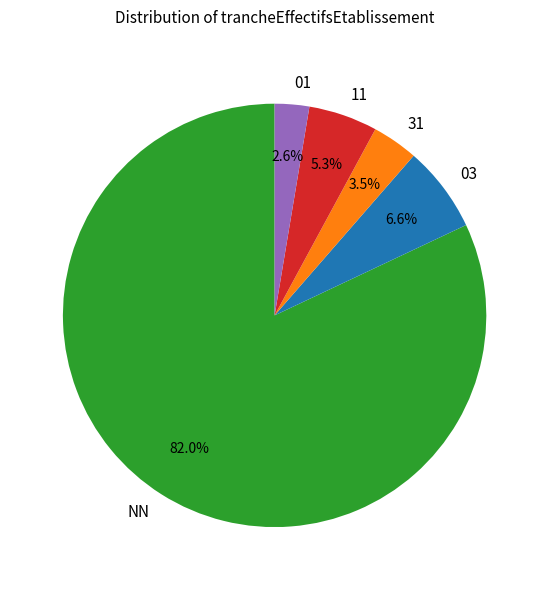

What percentage is the NN slice, to the nearest percent?

82%